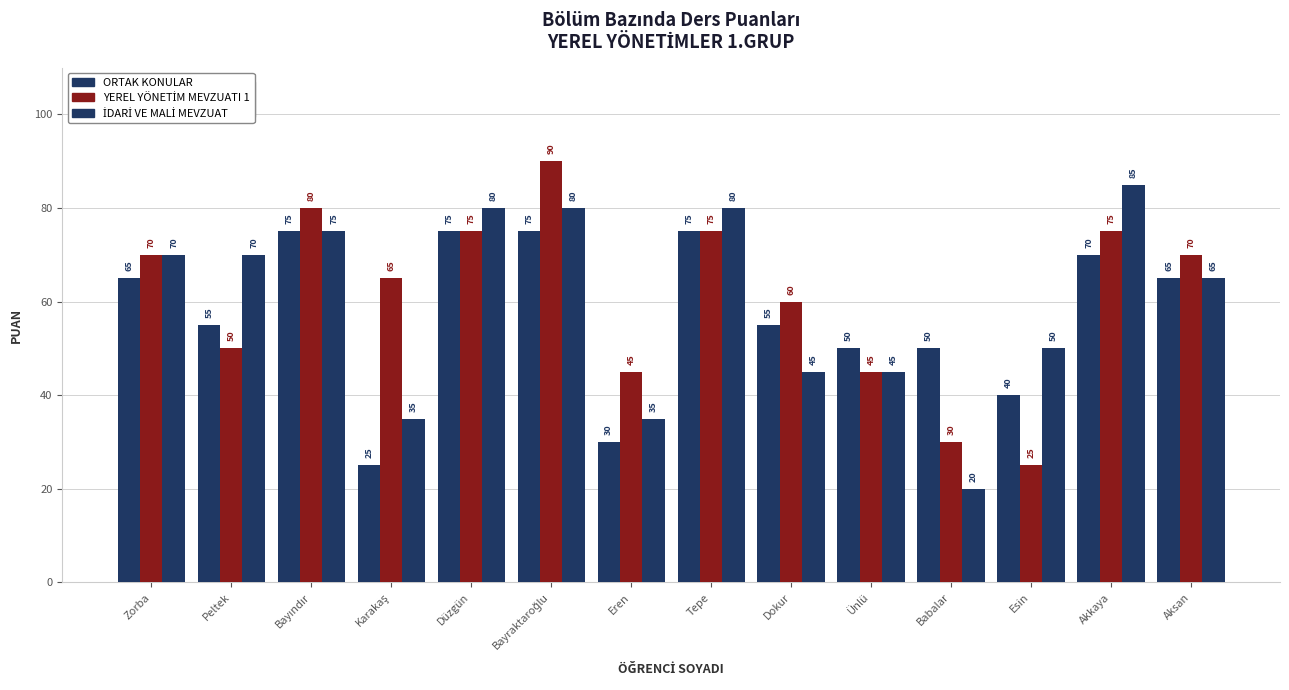

What is the spread (max minus min) of values at Ünlü?

5